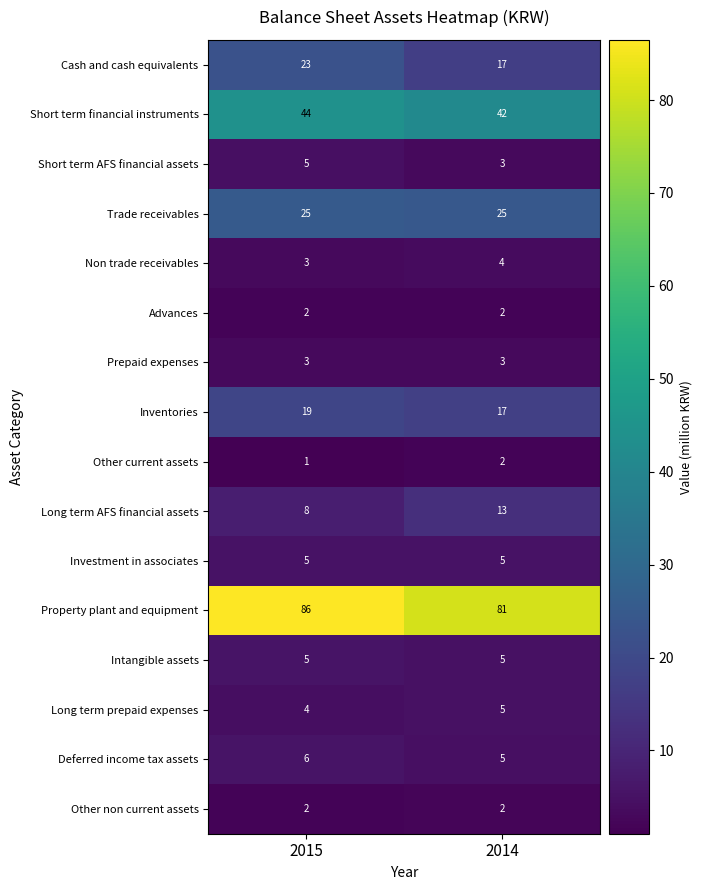

Which category has the lowest value across all series?

2015